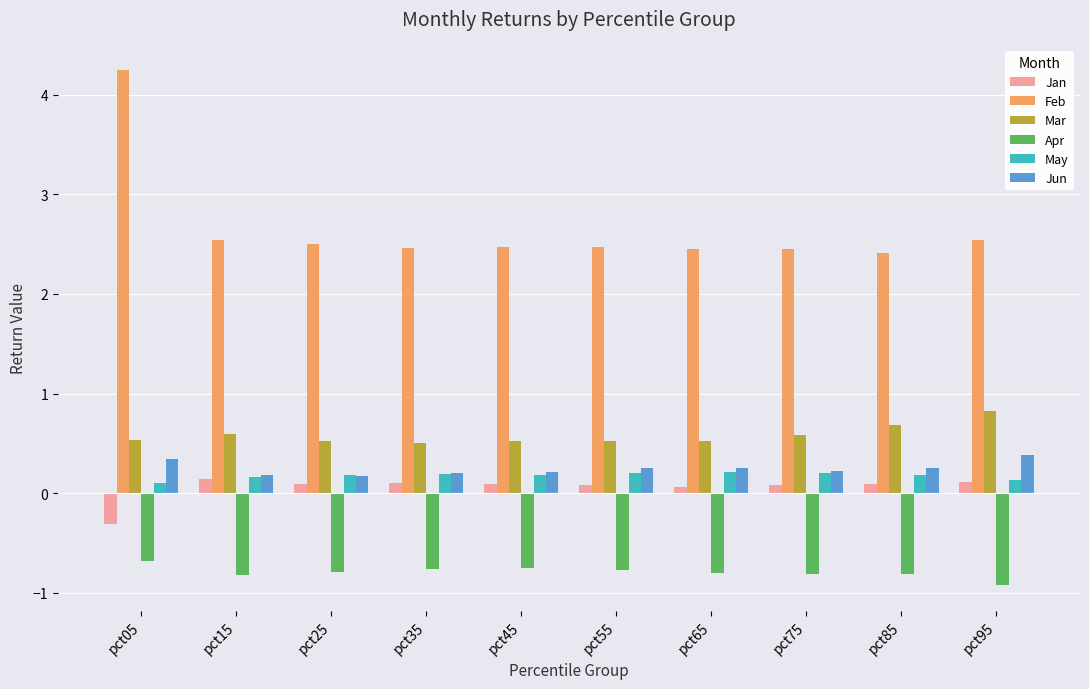

At which category is the sum across all series the highest?

pct05